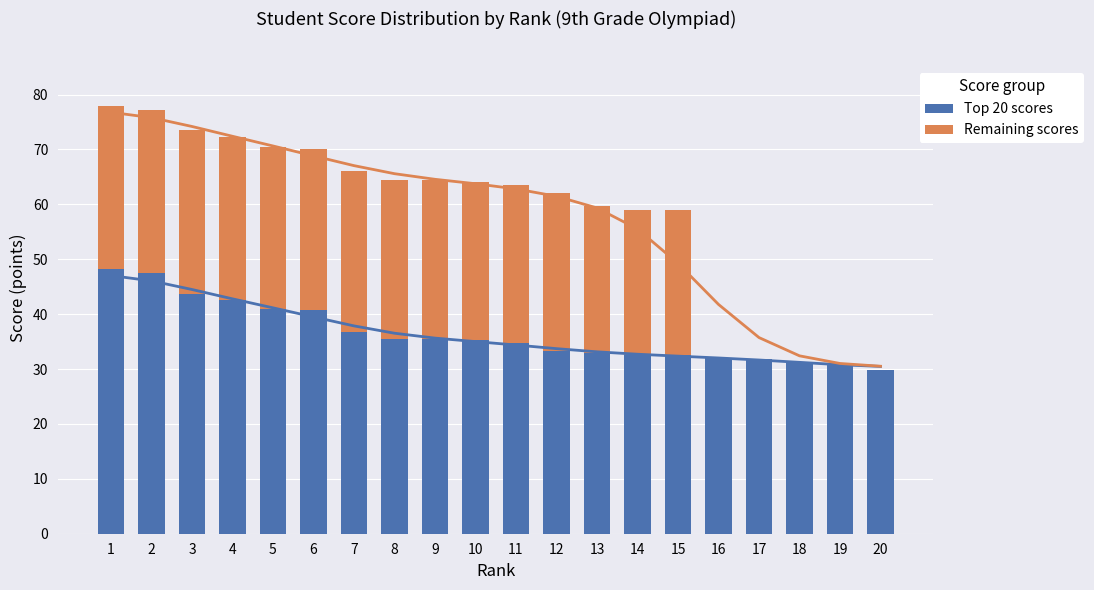

The value of Top 20 scores at 4 is 42.5. True or false?

True